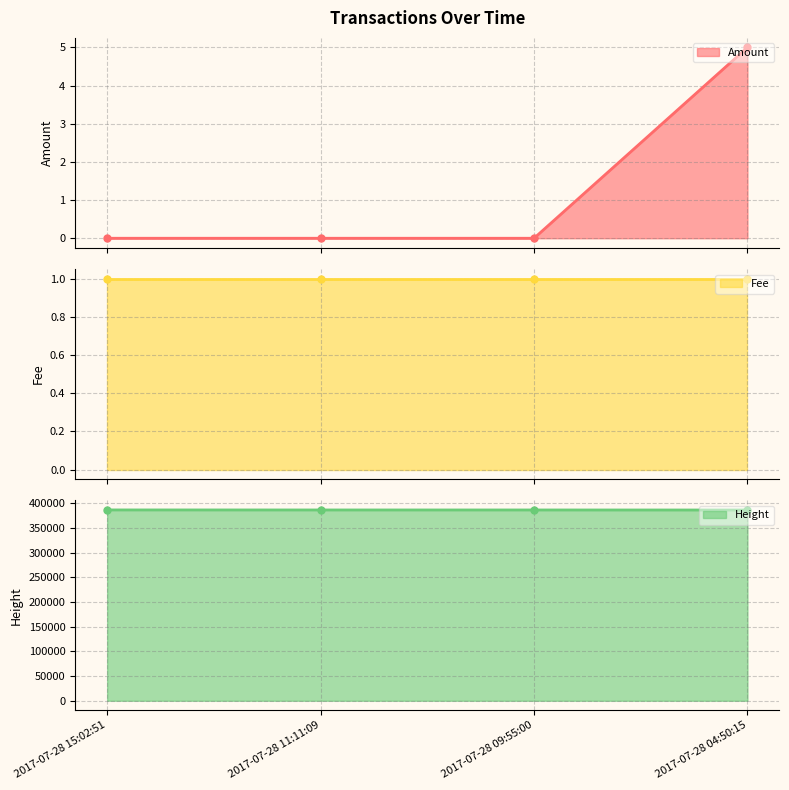

Between 2017-07-28 04:50:15 and 2017-07-28 15:02:51, which is larger?

2017-07-28 04:50:15